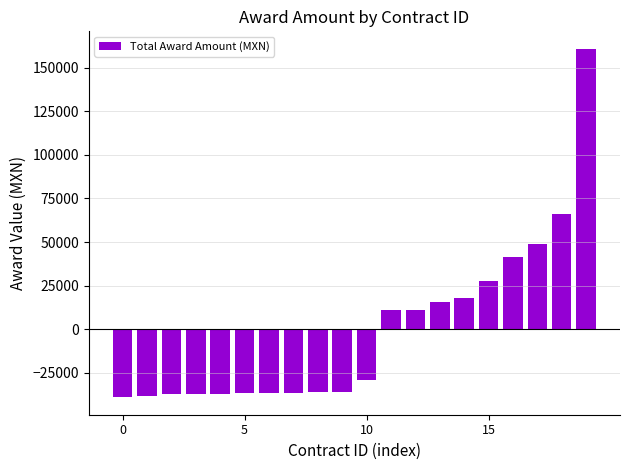

How many data points are less than -29255?

11